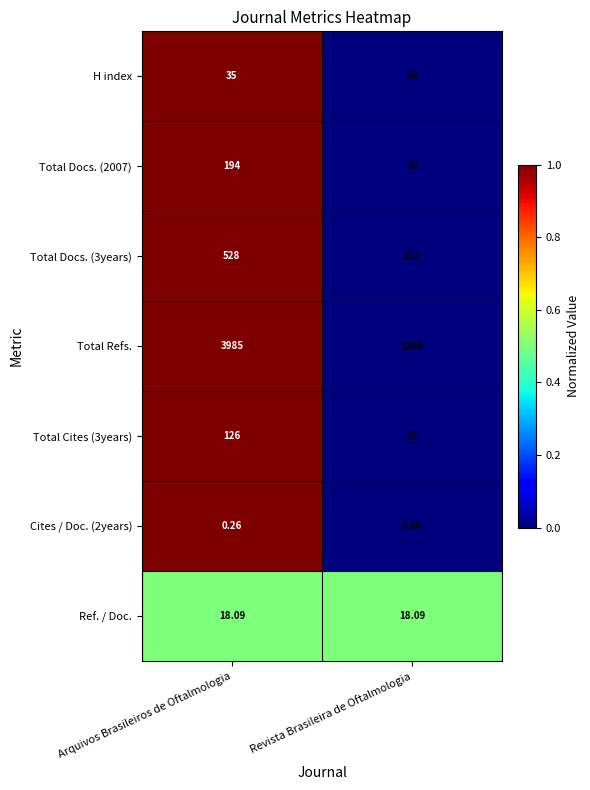

Between Arquivos Brasileiros de Oftalmologia and Revista Brasileira de Oftalmologia, which series saw the biggest shift?

Total Refs.